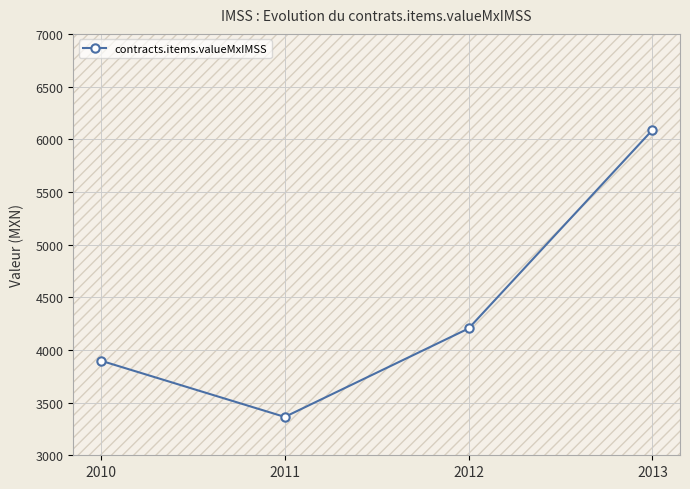

True or false: there are more than 2 points higher than both neighbors.

False